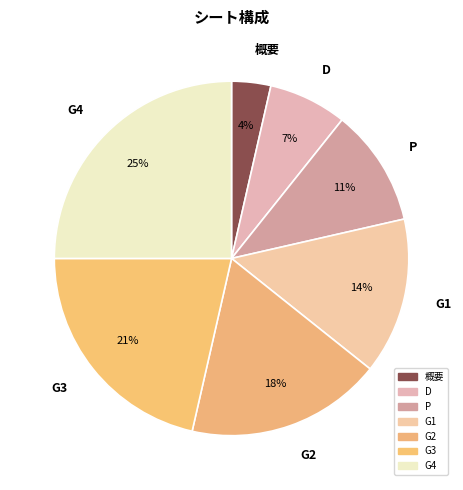

Does any single category account for the majority?

No